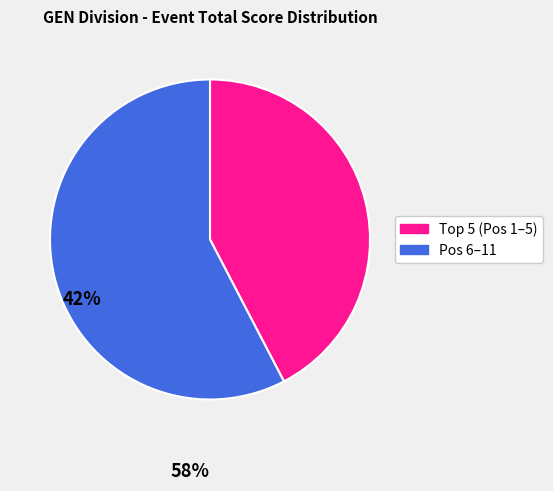

How many segments does this pie chart have?

2